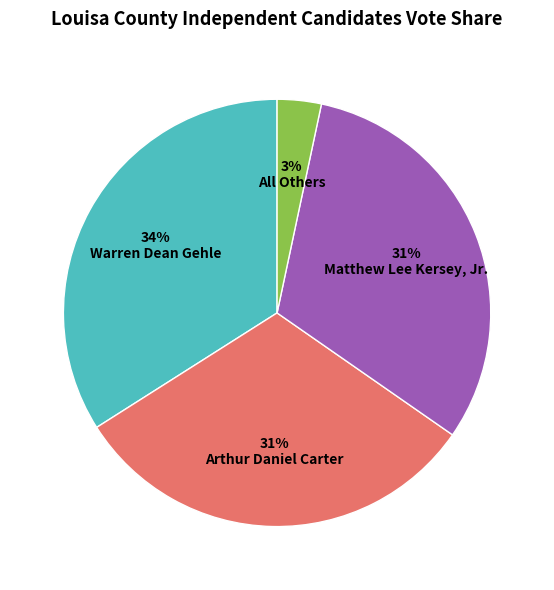

To the nearest percent, what percentage of the pie is All Others?

3%